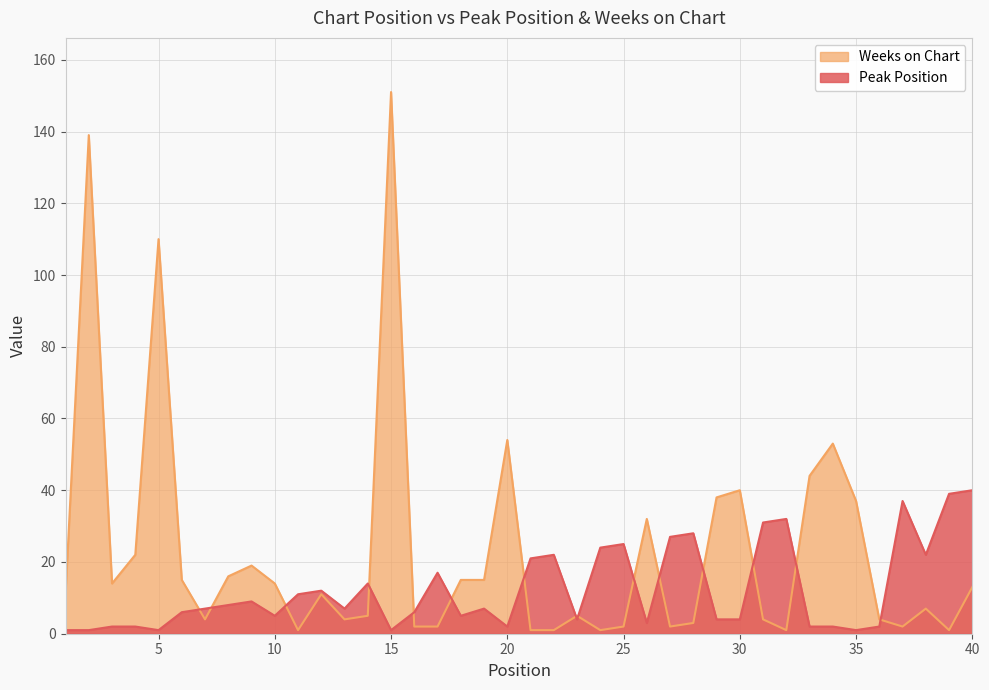

Between 13 and 19, which is larger?

13